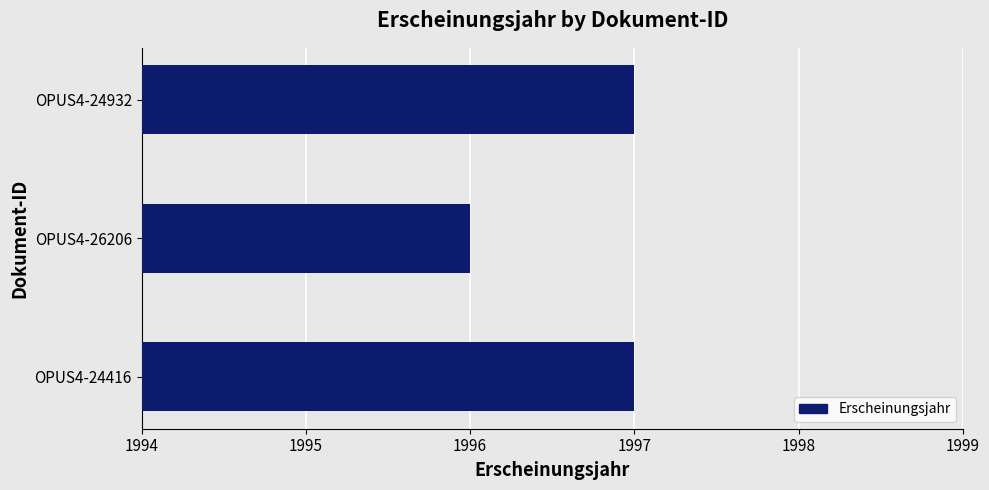

Where is the data nearest to the value 1996?

OPUS4-26206